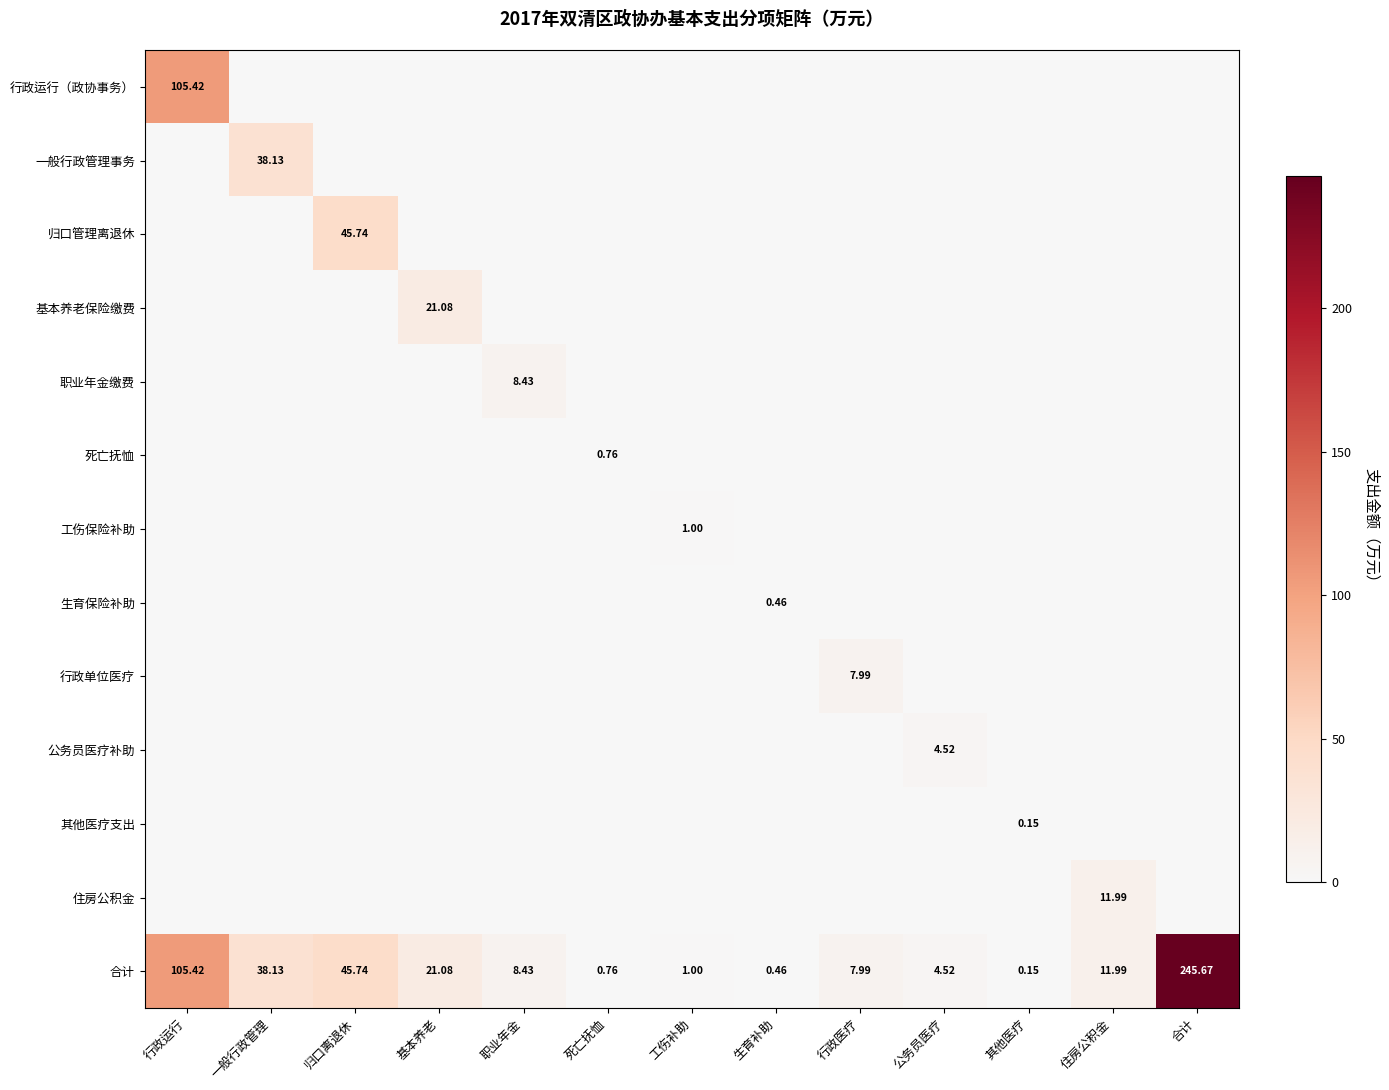

Rank the categories by 职业年金缴费 value from lowest to highest.

行政运行, 一般行政管理, 归口离退休, 基本养老, 死亡抚恤, 工伤补助, 生育补助, 行政医疗, 公务员医疗, 其他医疗, 住房公积金, 合计, 职业年金